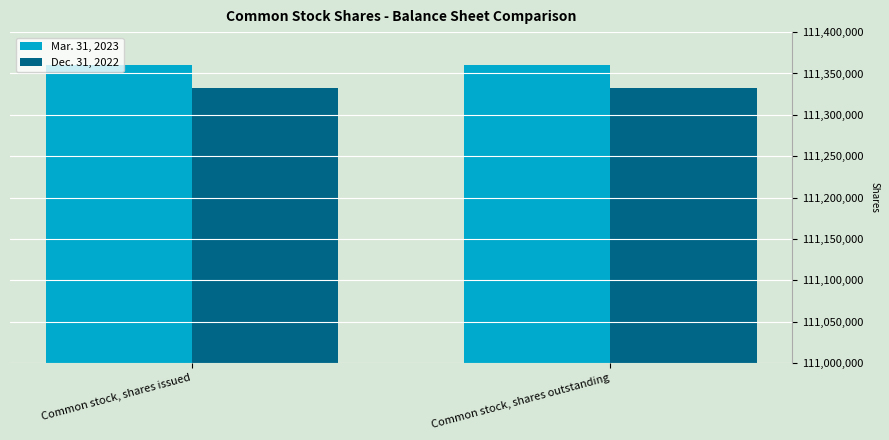

What is the spread (max minus min) of values at Common stock, shares issued?

28218